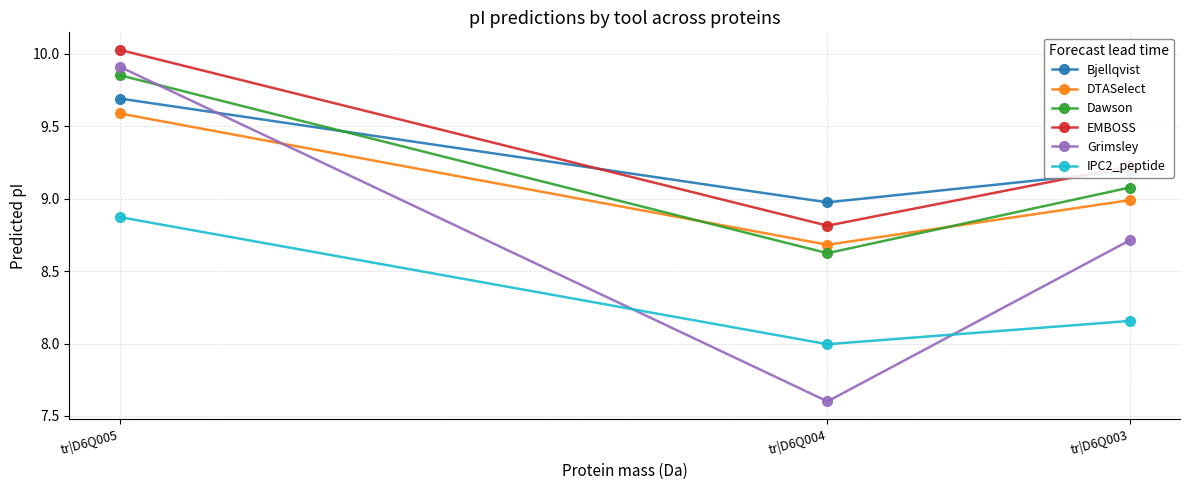

What value does the EMBOSS series have at tr|D6Q004?

8.8